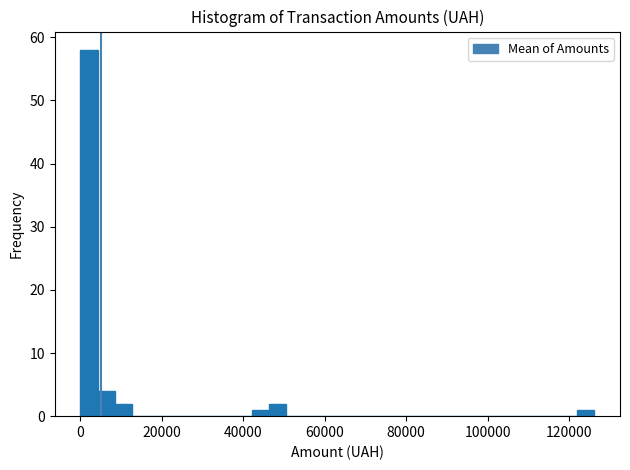

Around what value on the x-axis is the tallest bar? Give the approximate position of its centre, as read against the axis.

2000